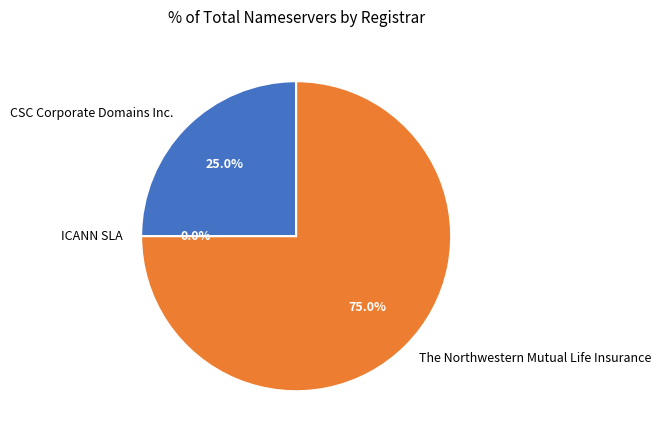

Which category has the smallest portion of the pie?

ICANN SLA